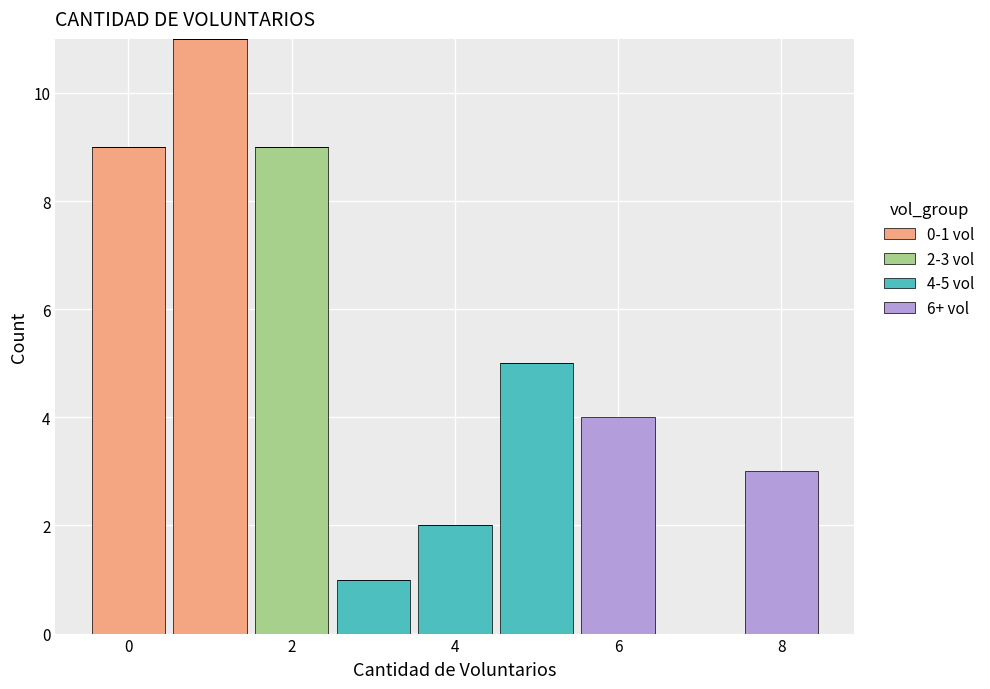

Which range on the x-axis has the tallest stacked bar (by total height)?

0.5 to 1.5